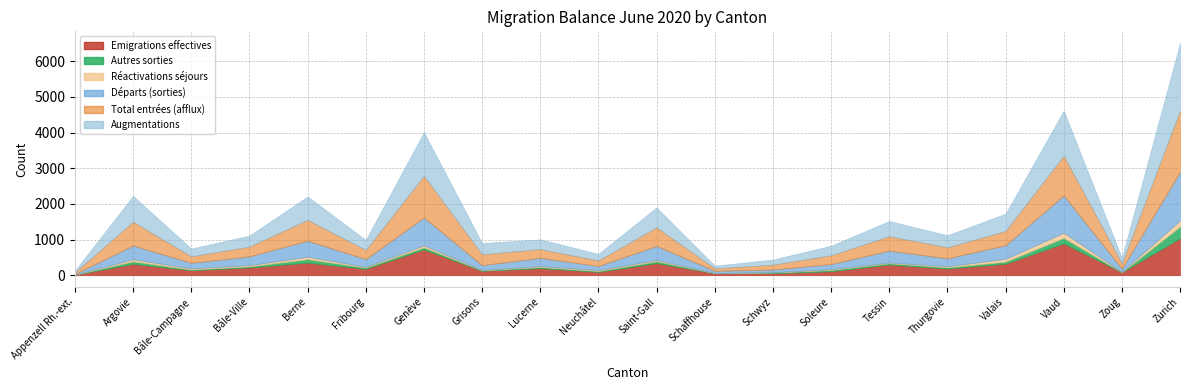

True or false: Emigrations effectives has more than 1 points higher than both neighbors.

True